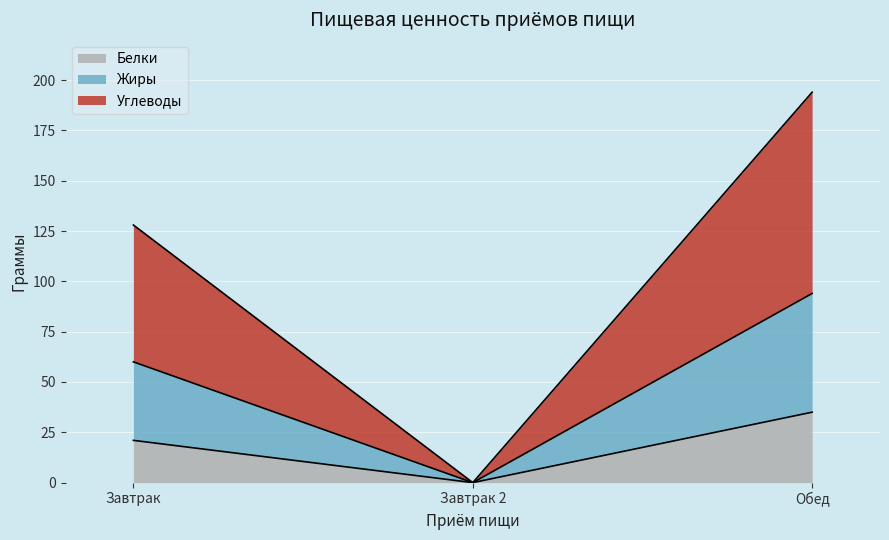

What are all the series names shown in the legend?

Белки, Жиры, Углеводы